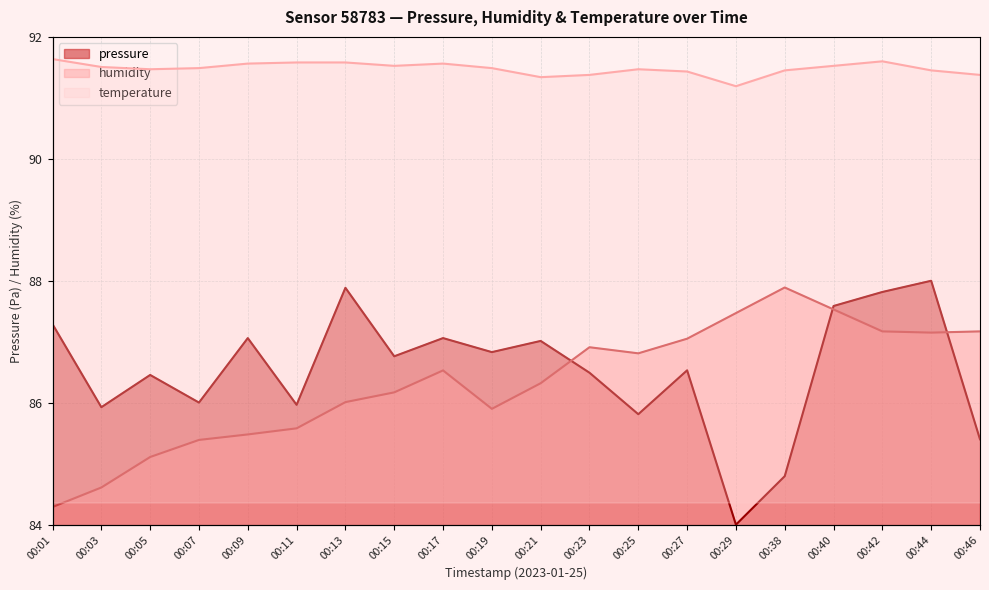

Reading left to right, list all the values displayed in this chart.

pressure: 00:01=87.3	00:03=85.9	00:05=86.5	00:07=86.0	00:09=87.1	00:11=86.0	00:13=87.9	00:15=86.8	00:17=87.1	00:19=86.8	00:21=87.0	00:23=86.5	00:25=85.8	00:27=86.5	00:29=84.0	00:38=84.8	00:40=87.6	00:42=87.8	00:44=88.0	00:46=85.4
humidity: 00:01=84.3	00:03=84.6	00:05=85.1	00:07=85.4	00:09=85.5	00:11=85.6	00:13=86.0	00:15=86.2	00:17=86.5	00:19=85.9	00:21=86.3	00:23=86.9	00:25=86.8	00:27=87.0	00:29=87.5	00:38=87.9	00:40=87.5	00:42=87.2	00:44=87.2	00:46=87.2
temperature: 00:01=117.6	00:03=115.5	00:05=114.9	00:07=115.2	00:09=116.4	00:11=116.7	00:13=116.7	00:15=115.8	00:17=116.4	00:19=115.2	00:21=112.8	00:23=113.4	00:25=114.9	00:27=114.3	00:29=110.4	00:38=114.6	00:40=115.8	00:42=117.0	00:44=114.6	00:46=113.4